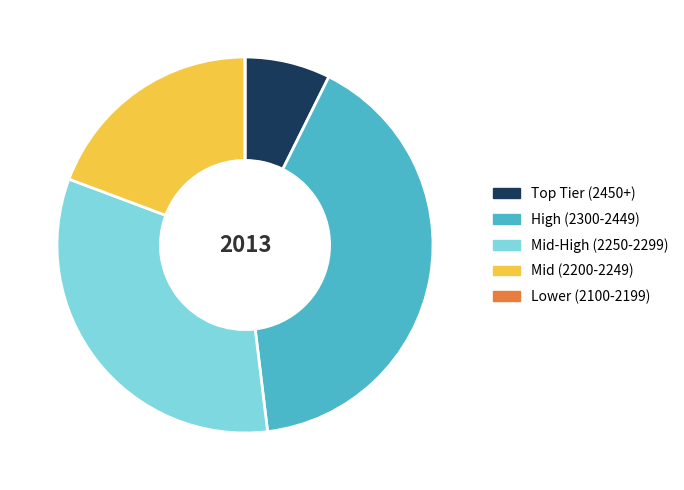

Is there any slice that represents more than half of the pie?

No